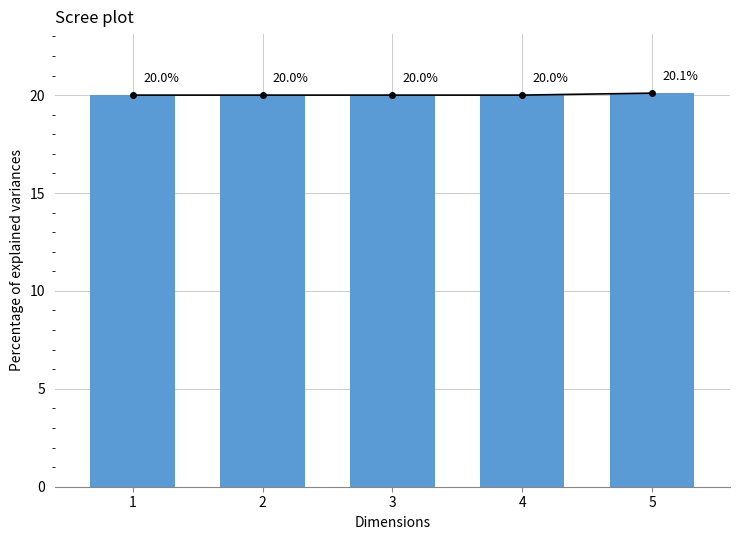

At which category does the chart reach its minimum across all series?

1